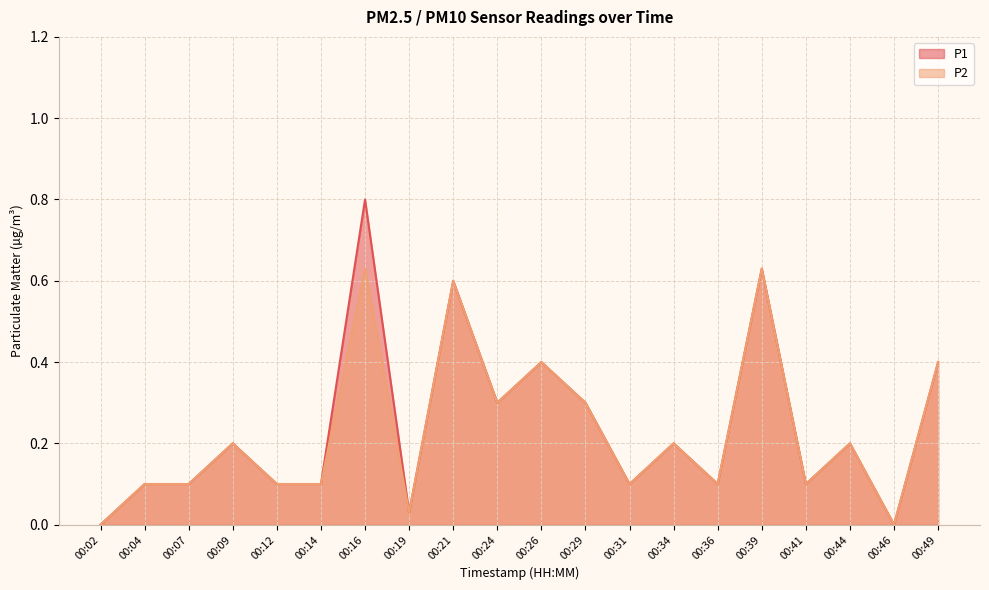

Which series has the largest range (max minus min)?

P1